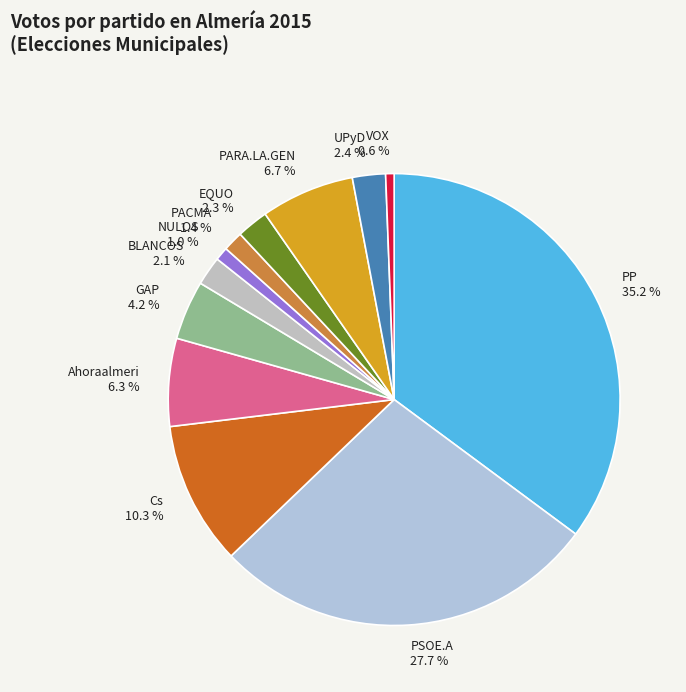

Between VOX and PP, which is larger?

PP